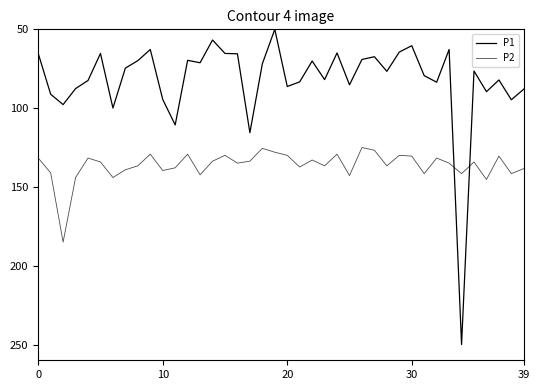

Is this an area chart (filled region under the line)?

No